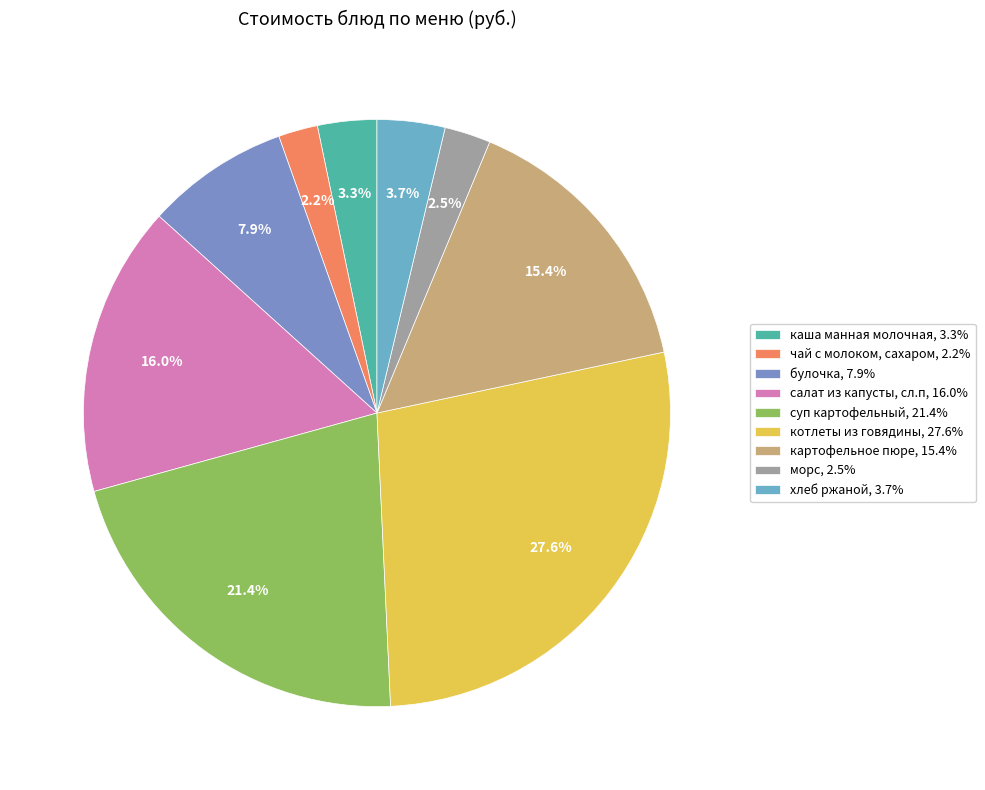

How many segments does this pie chart have?

9